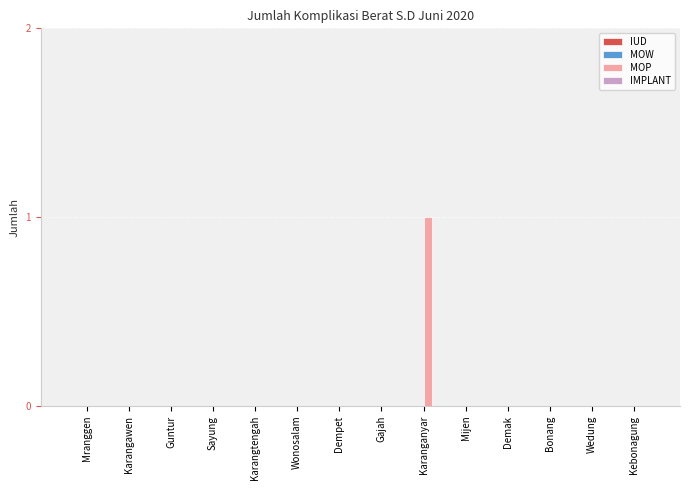

Is it true that the value at Kebonagung is 0?

True